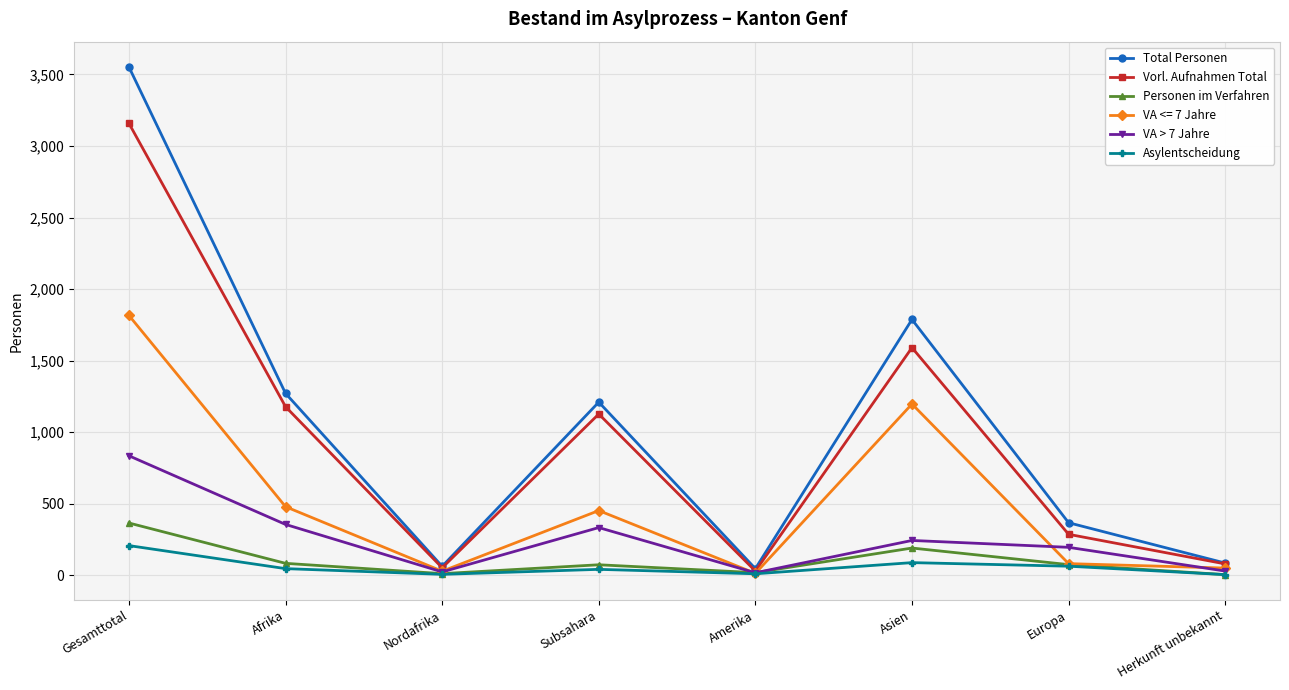

How many categories are shown in the chart?

8